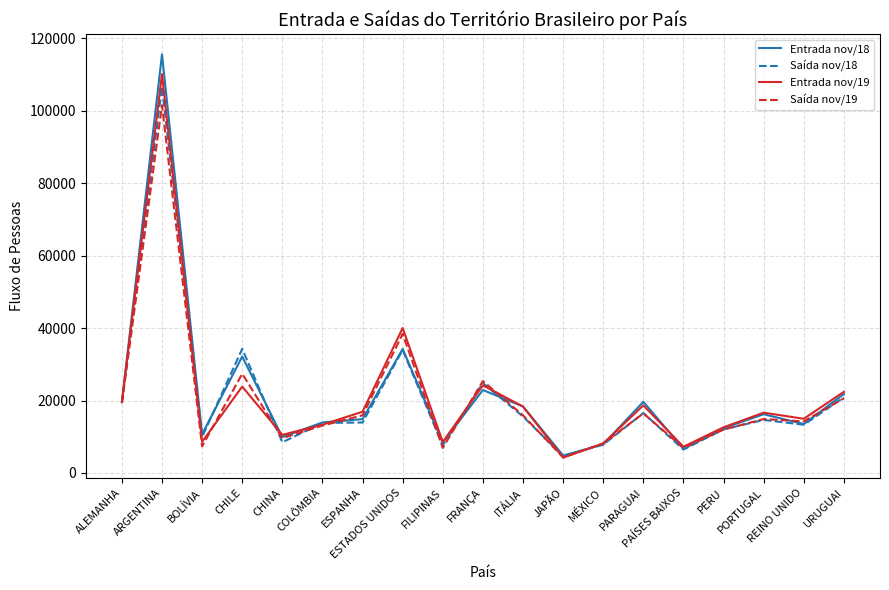

What is the total value across all series at FILIPINAS?

31502